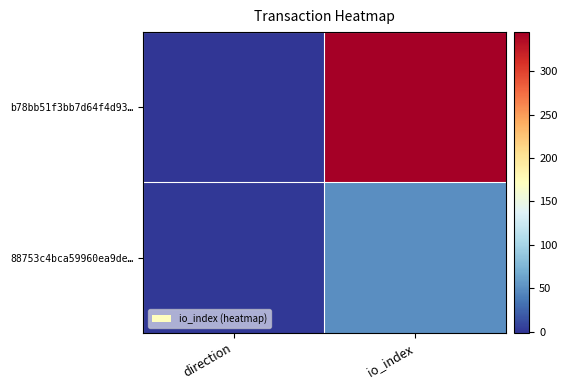

Rank the series by their maximum value, from highest to lowest.

b78bb51f3bb7d64f4d93…, 88753c4bca59960ea9de…